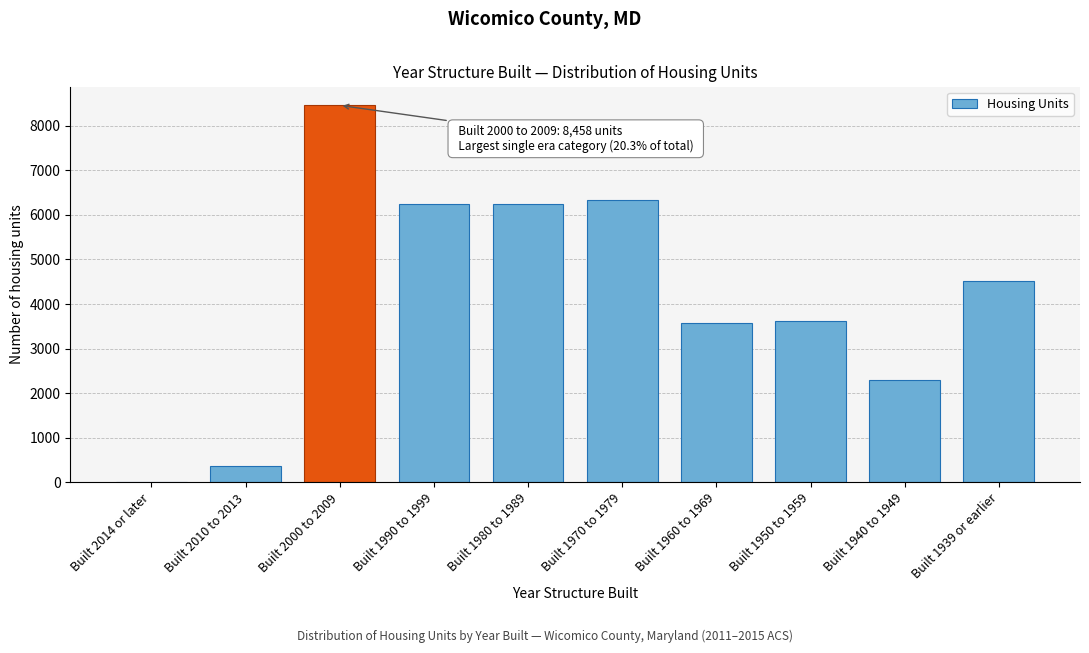

The value at Built 1990 to 1999 is 3636. True or false?

False